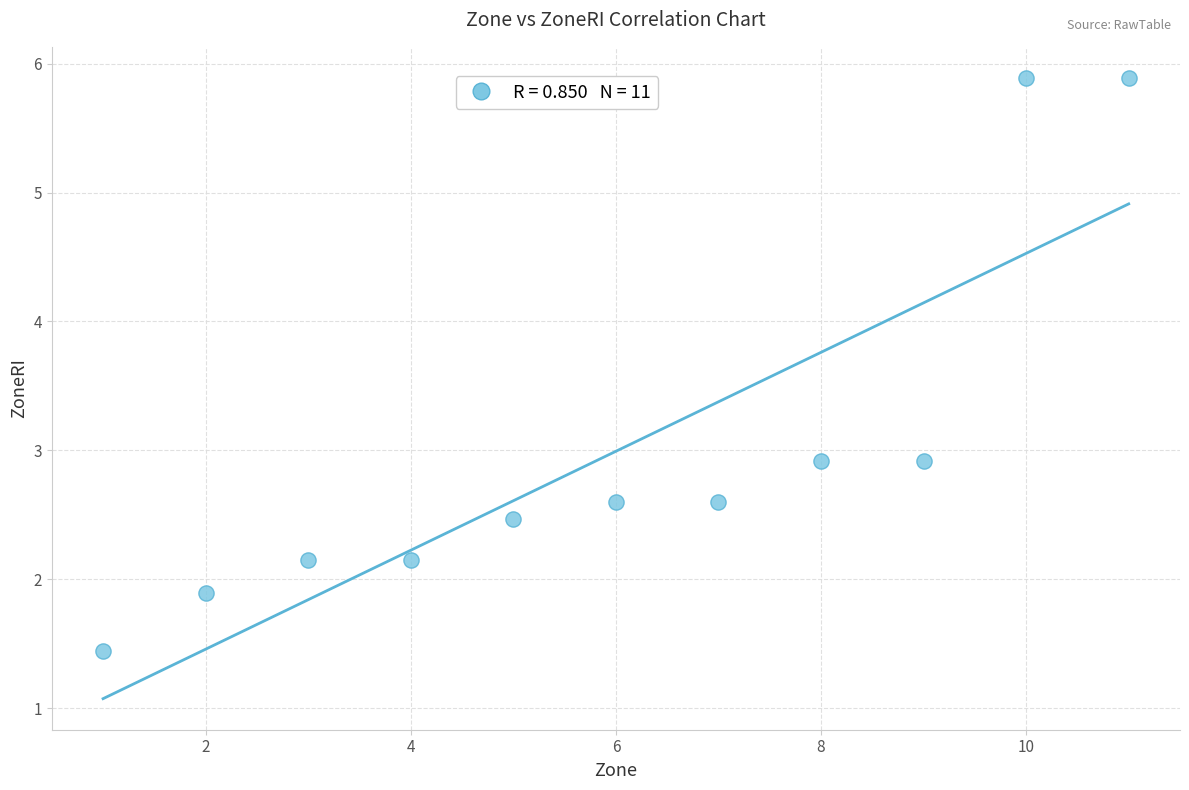

What is the range of X values (max minus min)?

10.0